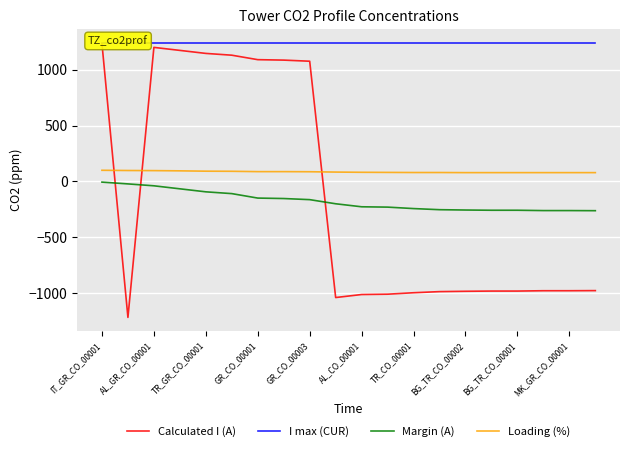

What is the lowest value of the Loading (%) series?

79